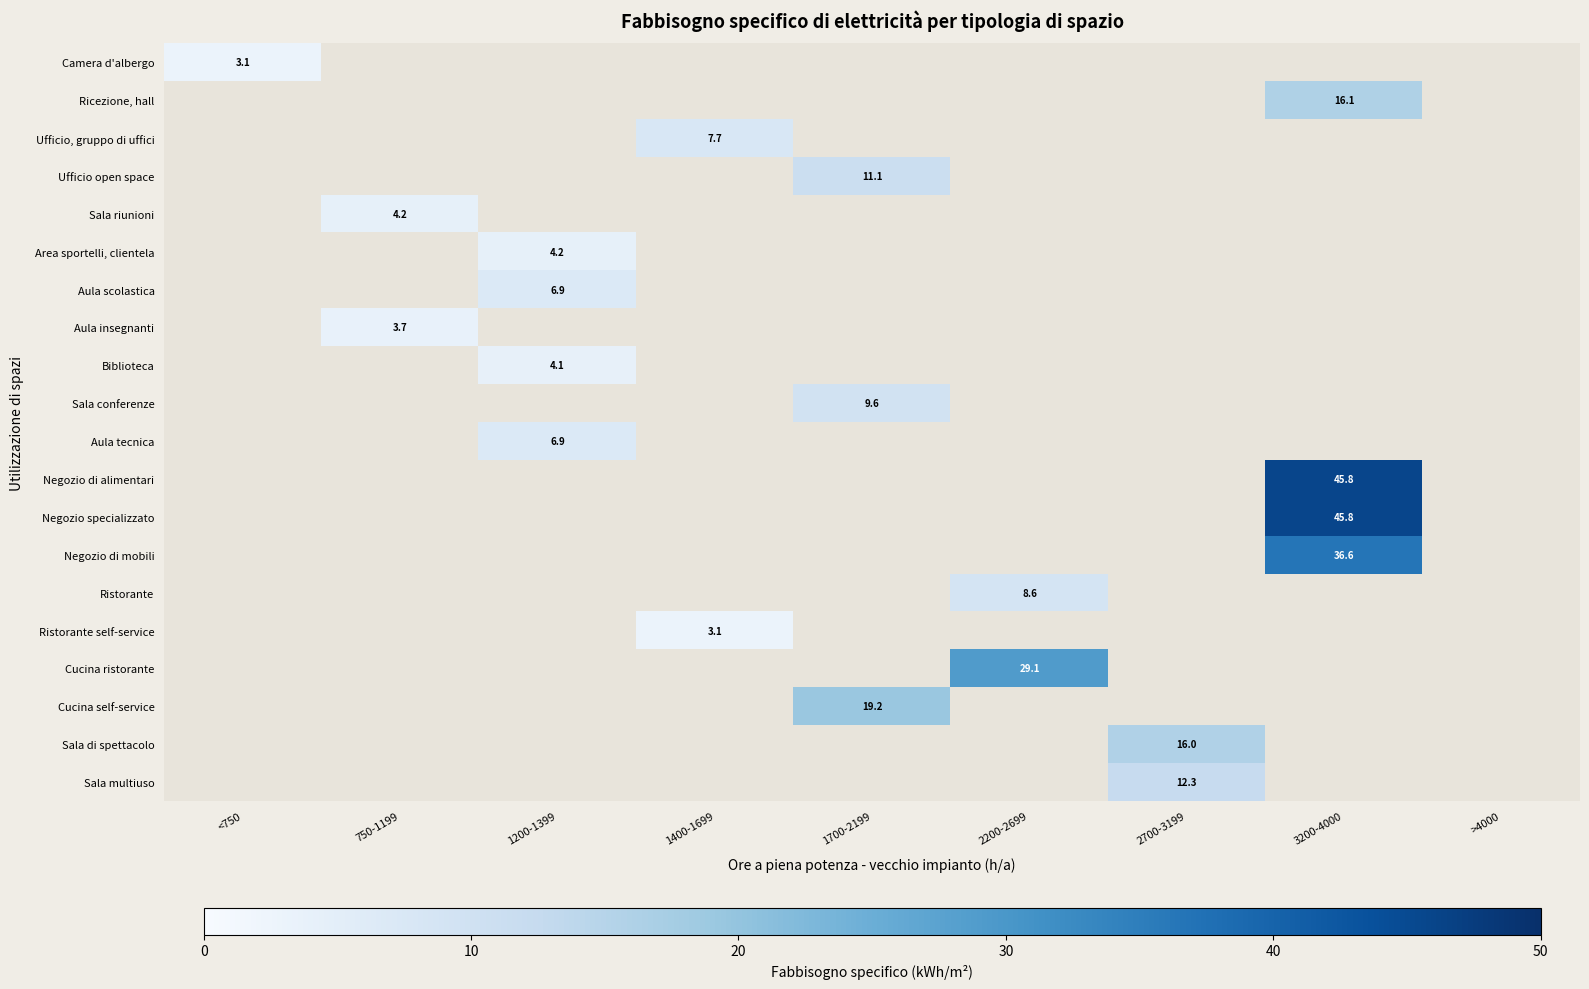

How many values in Ristorante are above zero?

1